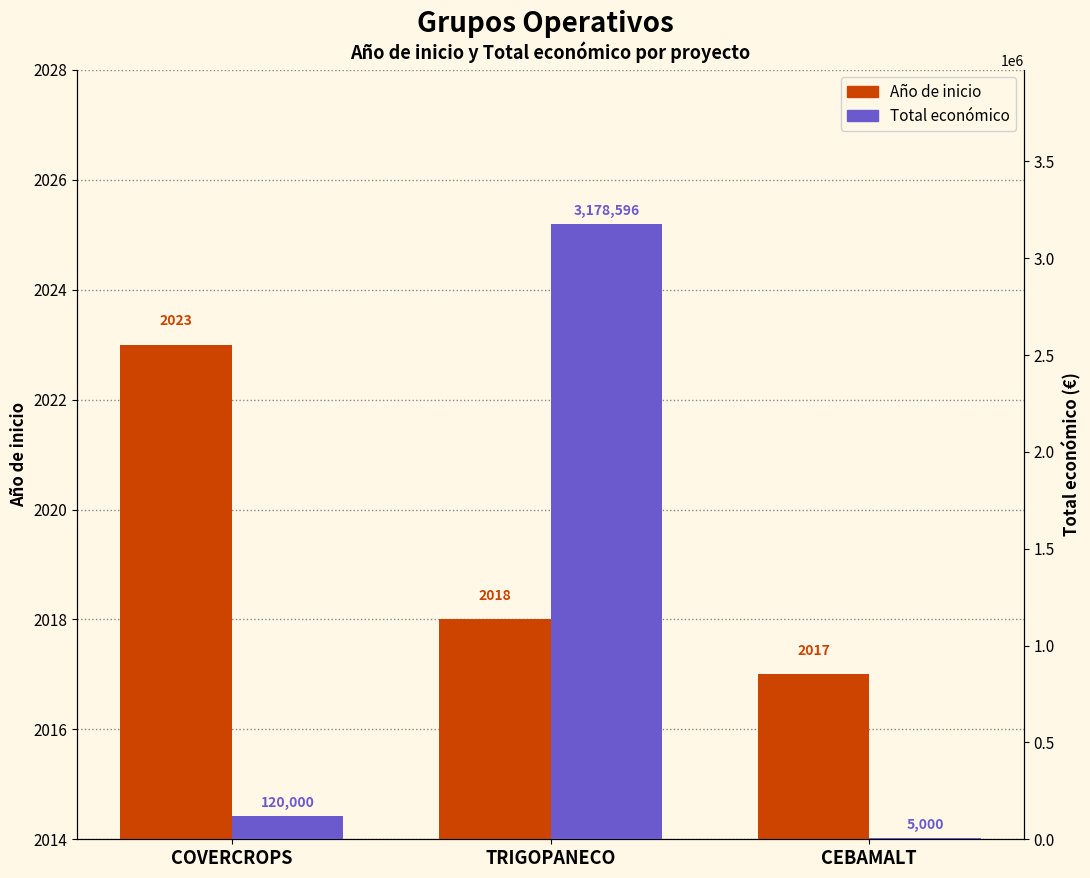

Read the Total económico value at COVERCROPS, to the nearest 100.

120000